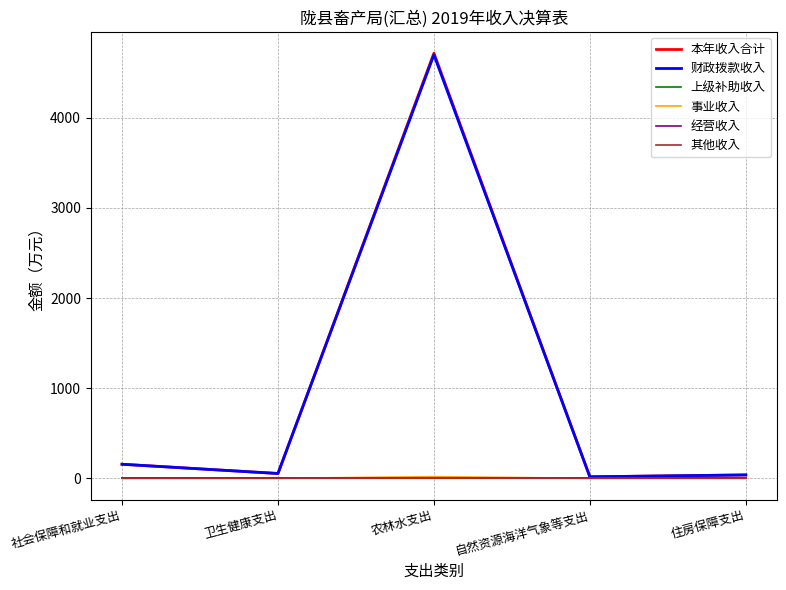

Does the chart have visible grid lines?

Yes